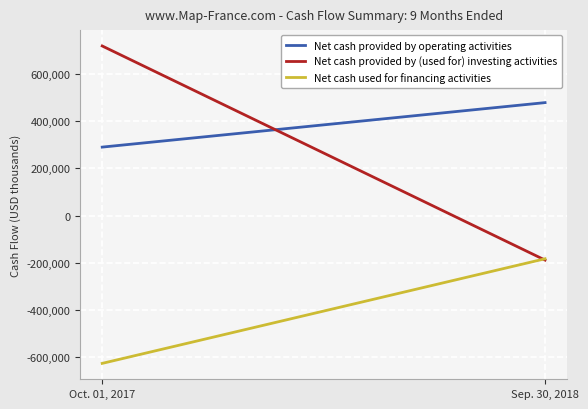

What is the minimum value for Net cash provided by (used for) investing activities?

-188282